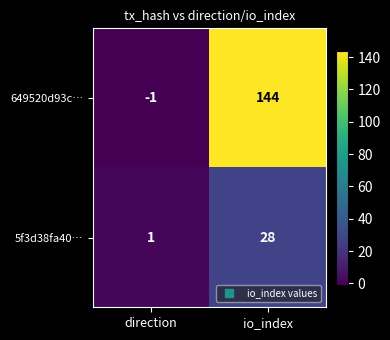

Which series has the widest spread of values?

649520d93c…